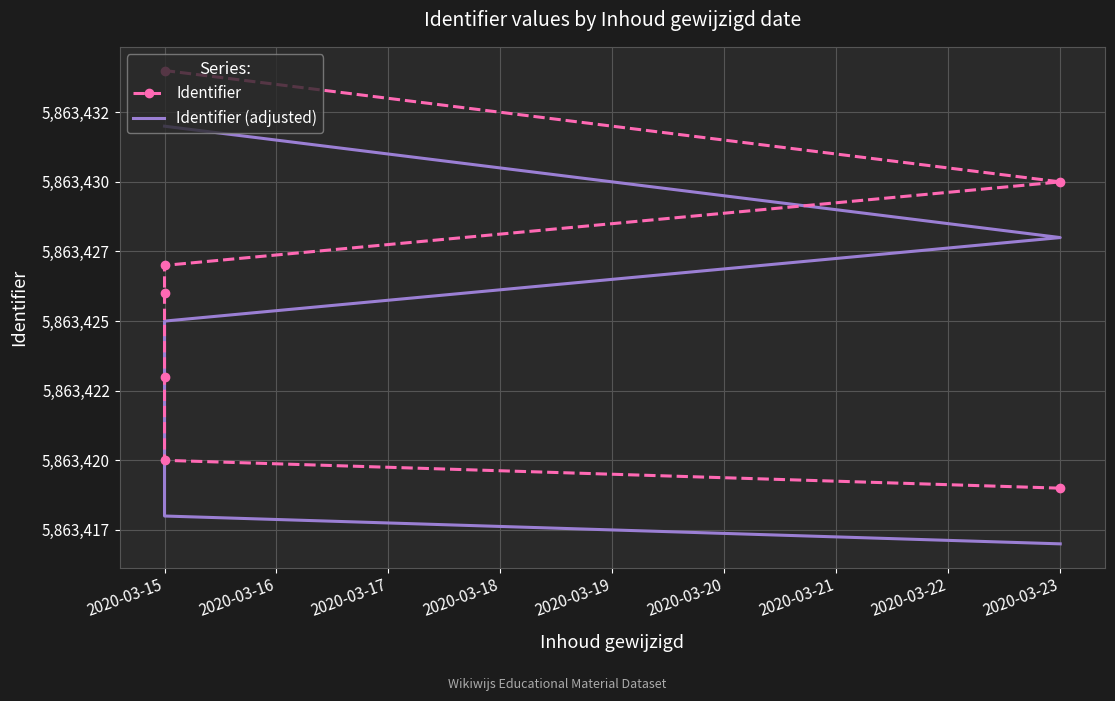

Reading right to left, what are all the values shown in this chart?

Identifier: 5863434	5863430	5863427	5863426	5863423	5863420	5863419
Identifier (adjusted): 5863432	5863428	5863425	5863424	5863421	5863418	5863417